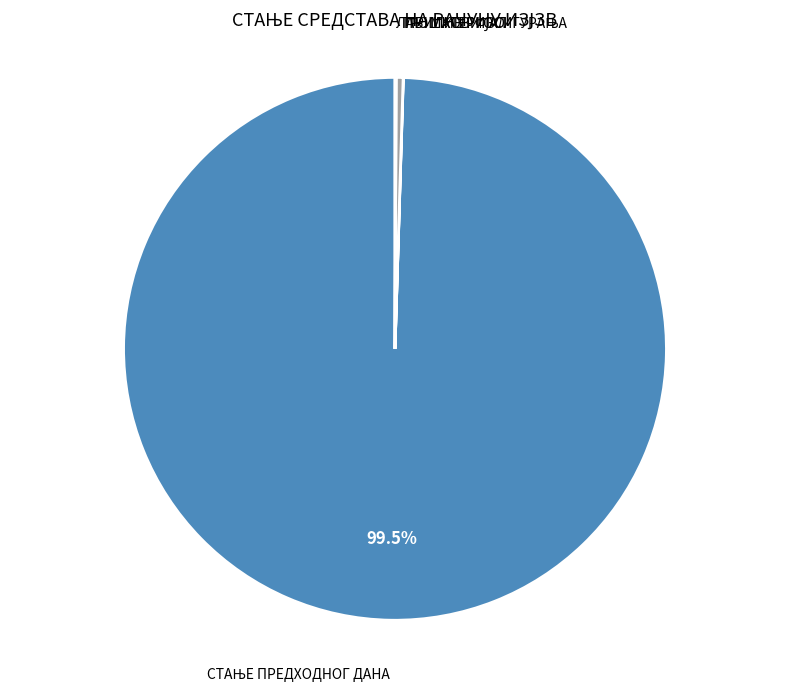

Is there any slice that represents more than half of the pie?

Yes